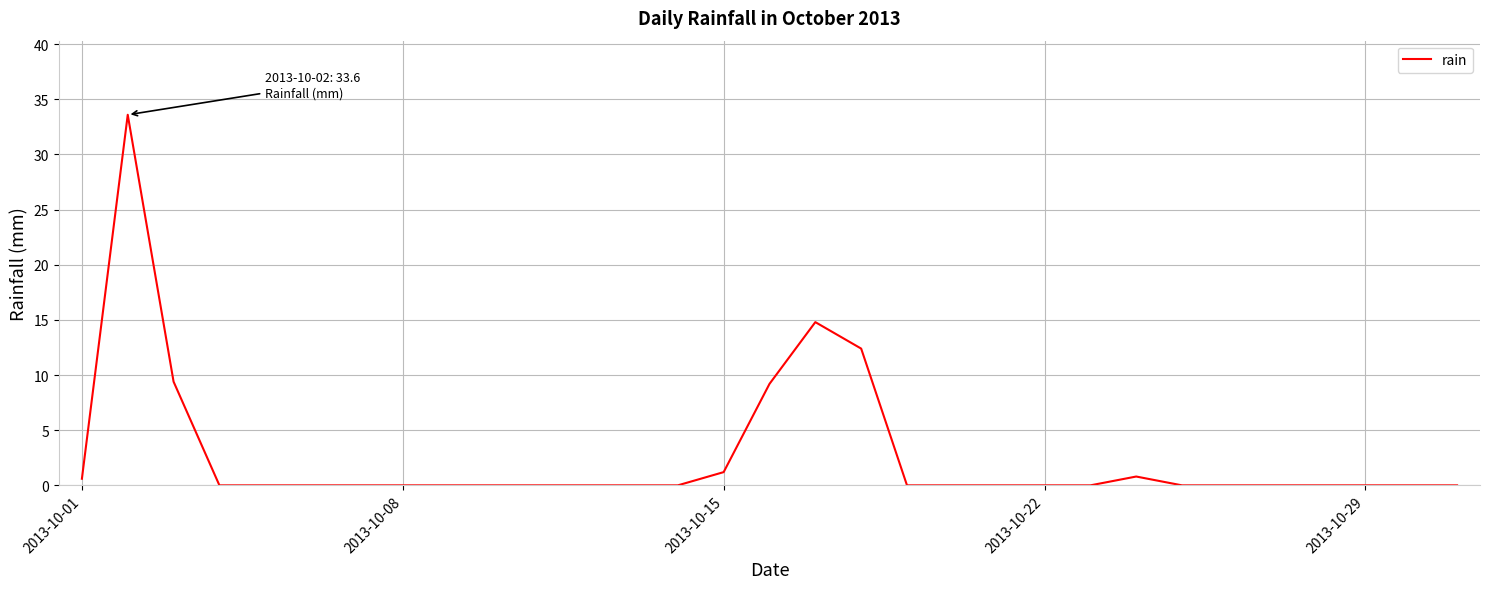

What is the maximum value shown in the chart?

33.6